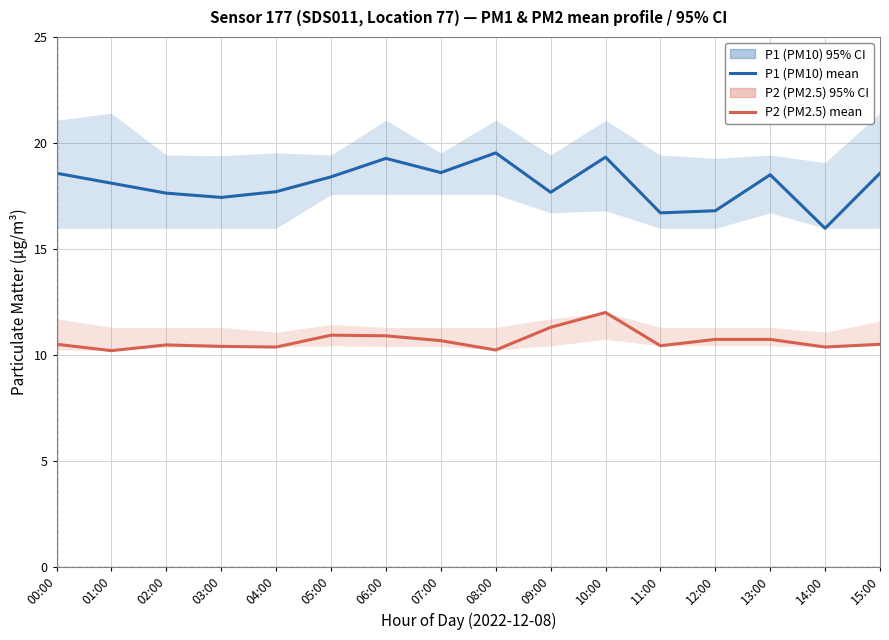

List the series in order of their peak value, highest first.

P1 (PM10) mean, P2 (PM2.5) mean